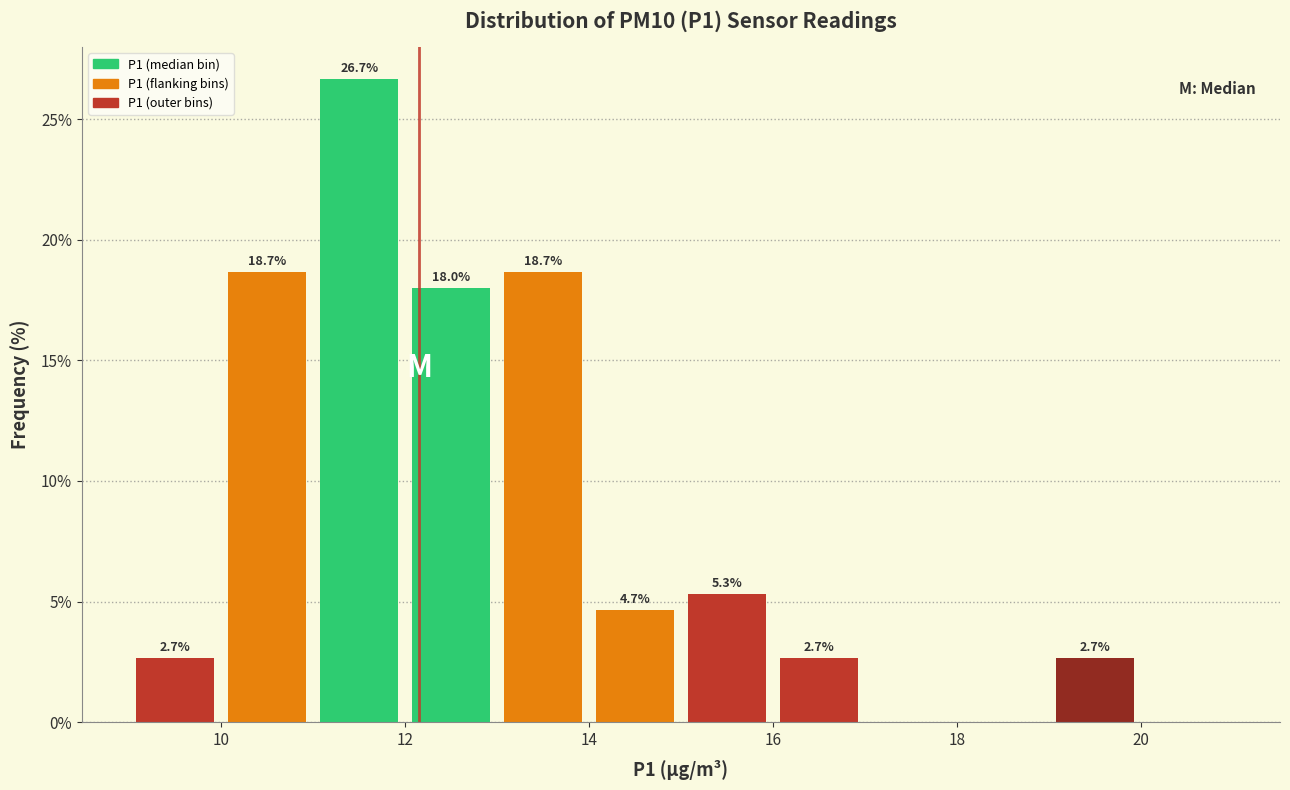

Over which range of the x-axis is the bar tallest?

11 to 12